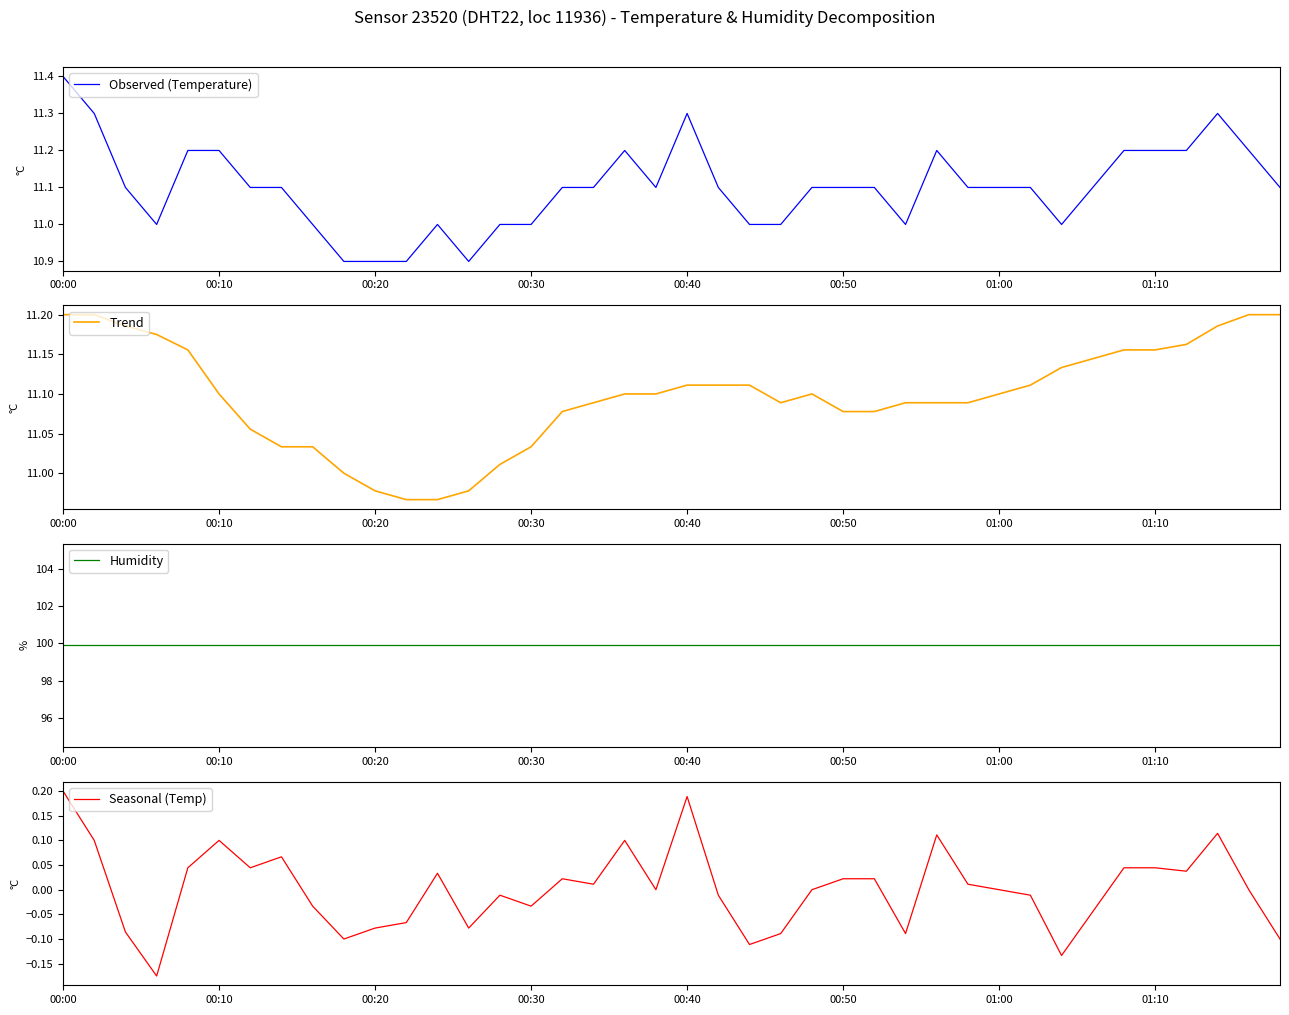

Is this an area chart (filled region under the line)?

No